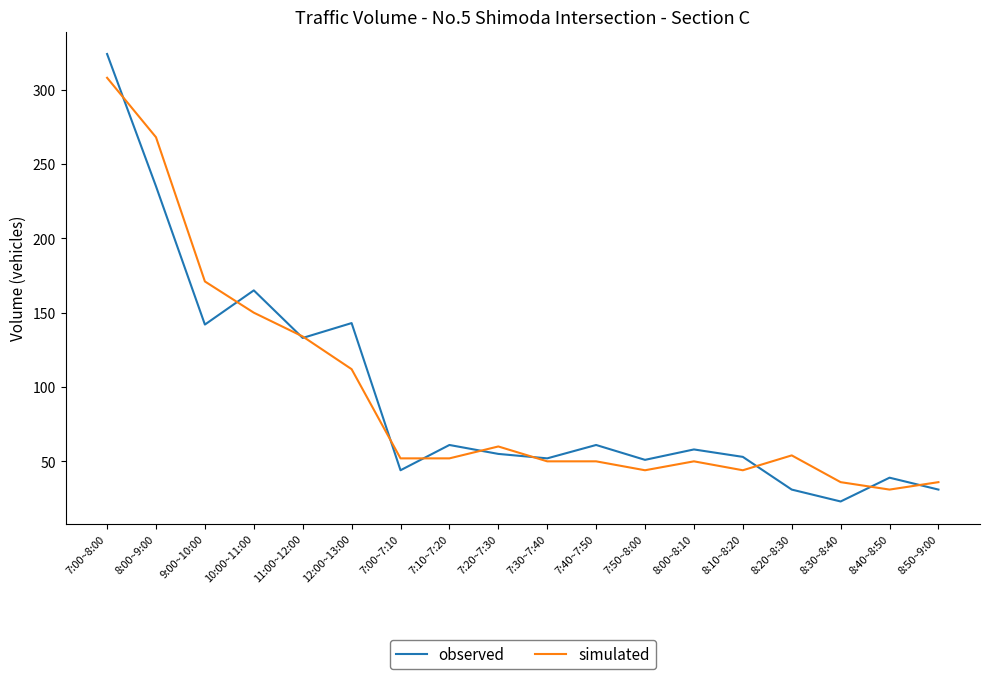

Between 7:50~8:00 and 8:50~9:00, which series saw the biggest shift?

observed